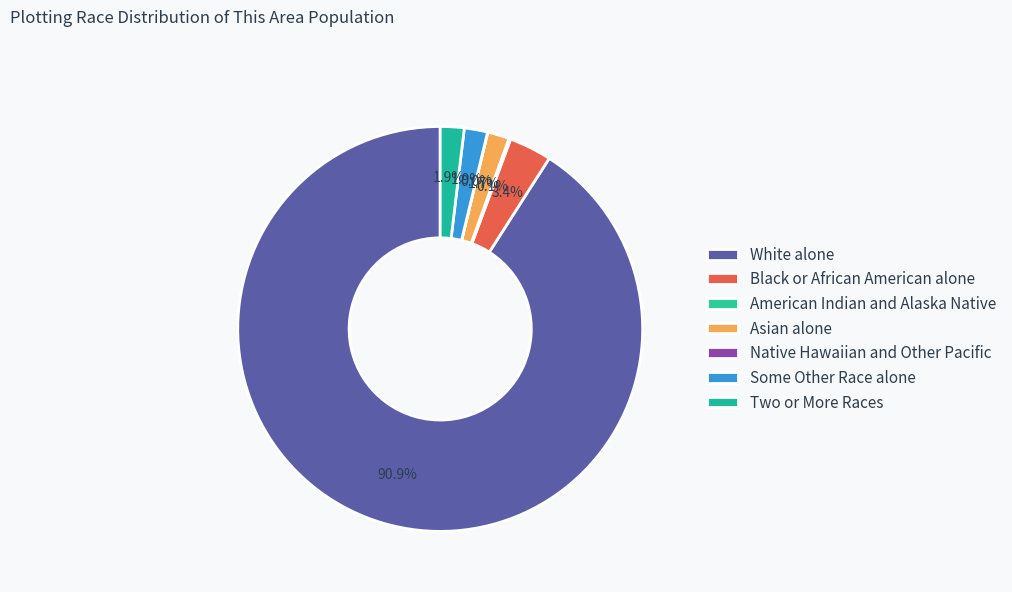

Which slice represents more than half of the pie?

White alone